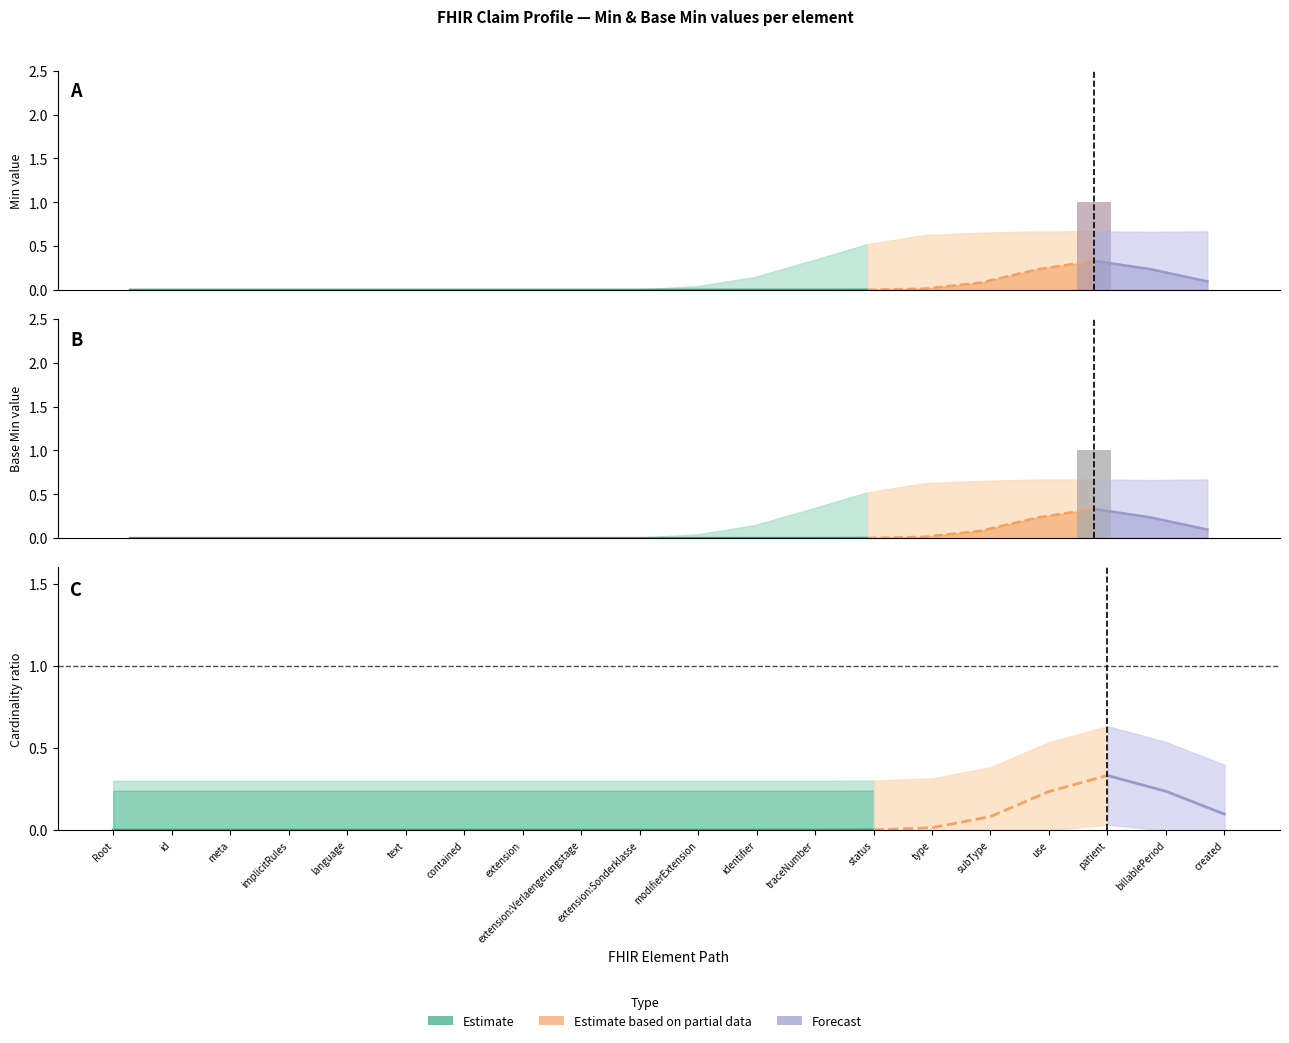

At which category is the sum across all series the highest?

Claim.patient